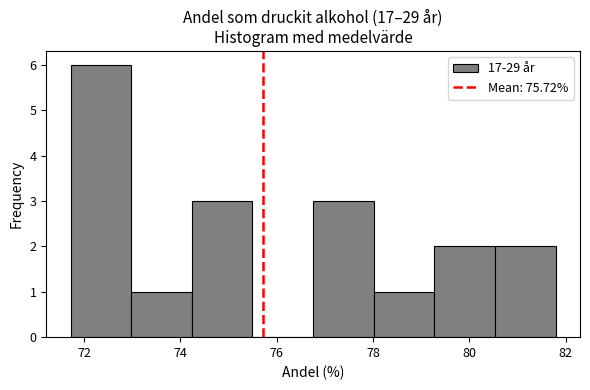

How tall is the bar that spans 76.8 to 78.0 on the x-axis? Neither the bar edges nor the heights are printed on the chart, so give them approximately, as read against the axes.

3